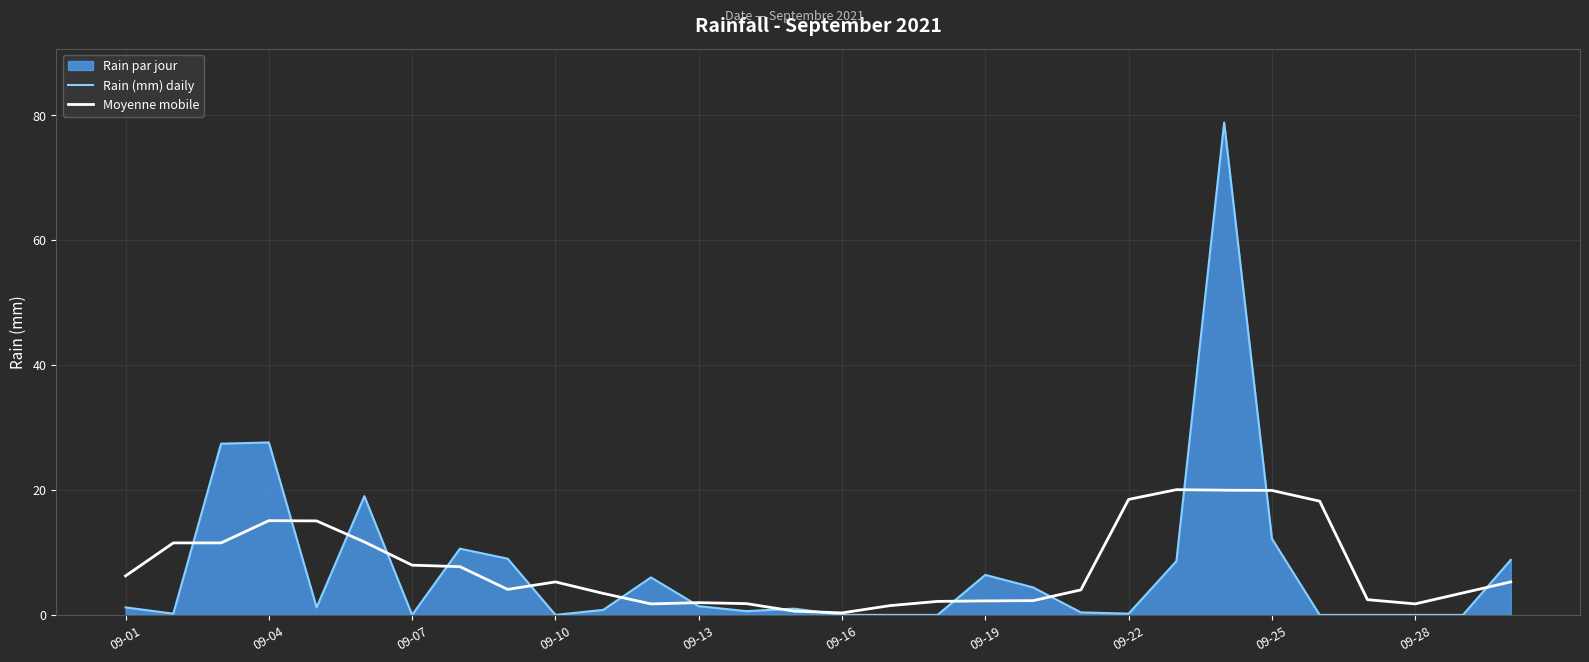

Rank the series by their maximum value, from highest to lowest.

Rain (mm) daily, Moyenne mobile